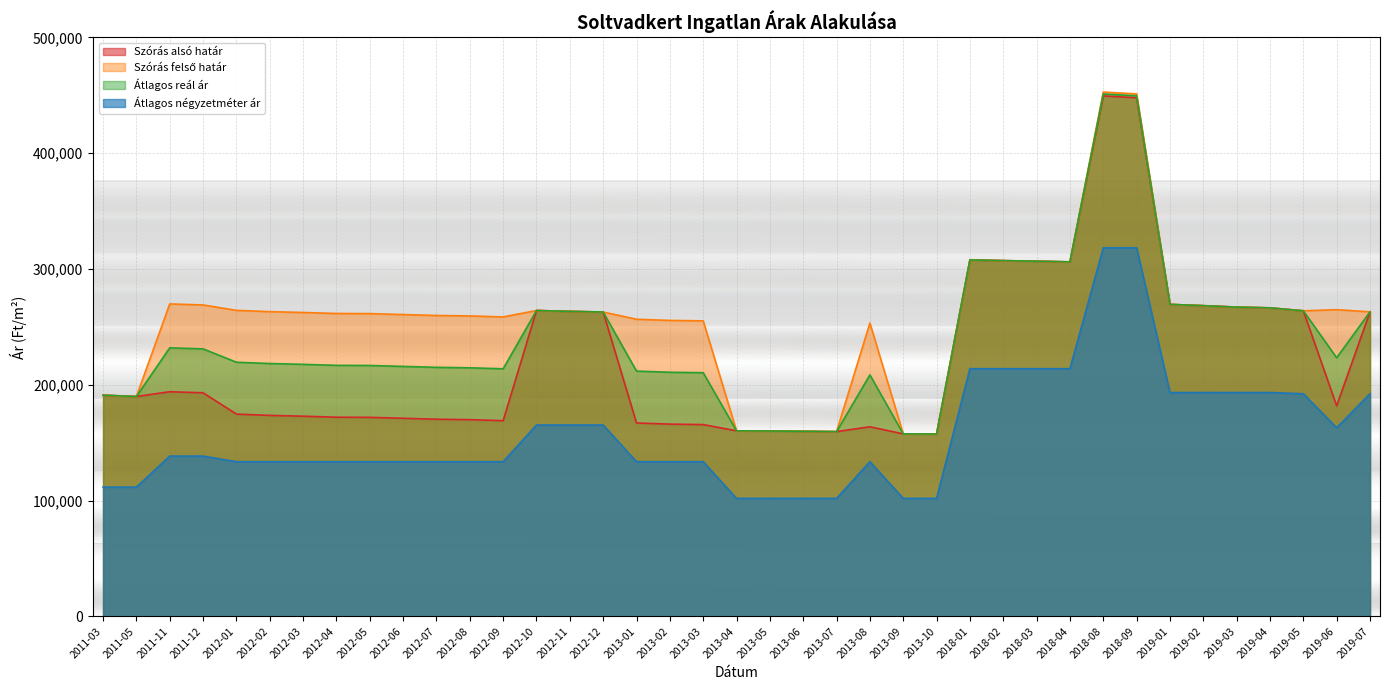

How many data points in Átlagos négyzetméter ár are above 133609?

18